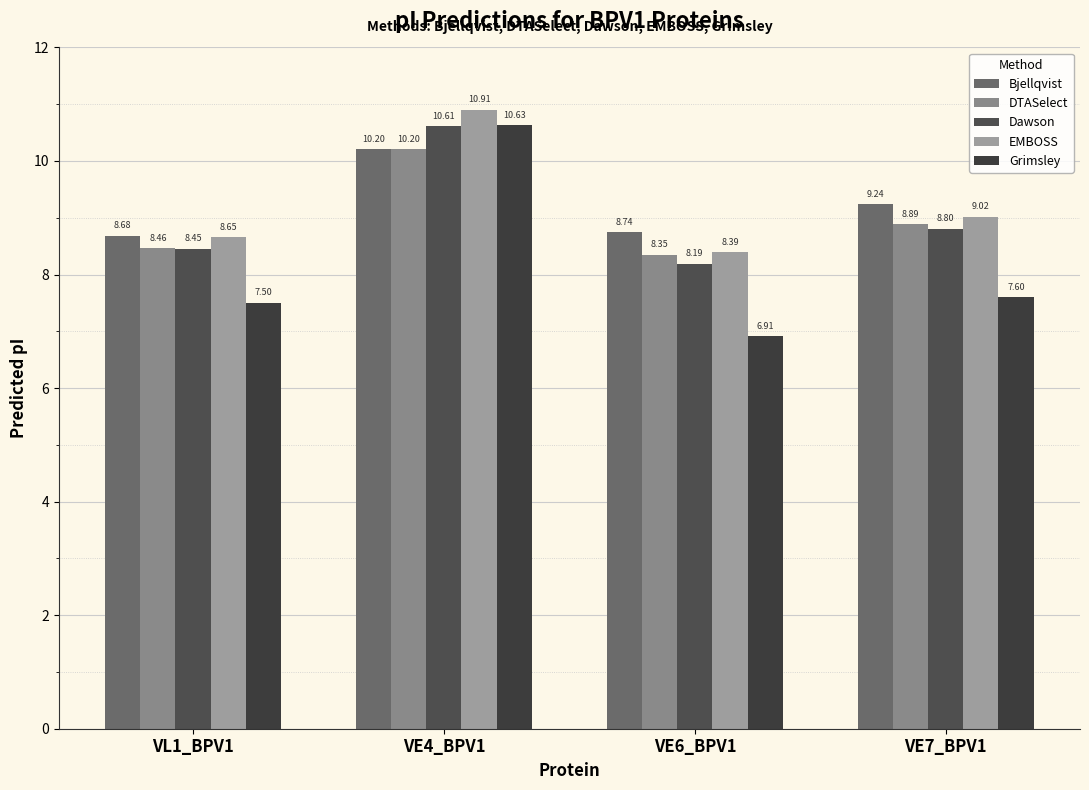

What is the total value across all series at VL1_BPV1?

41.7